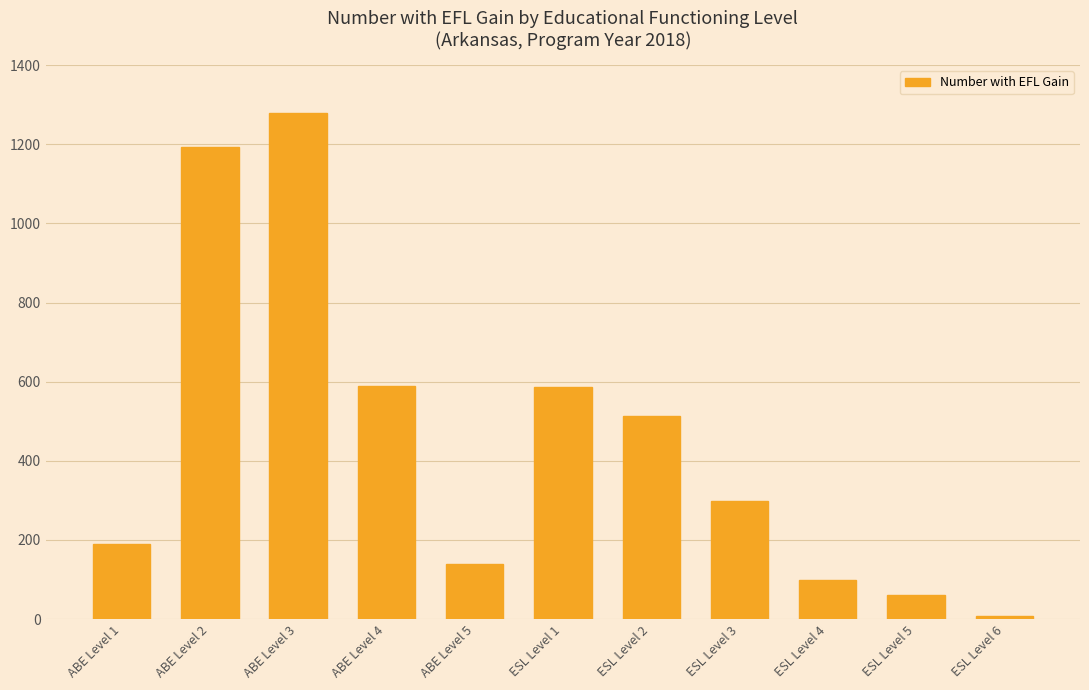

What is the average value?

451